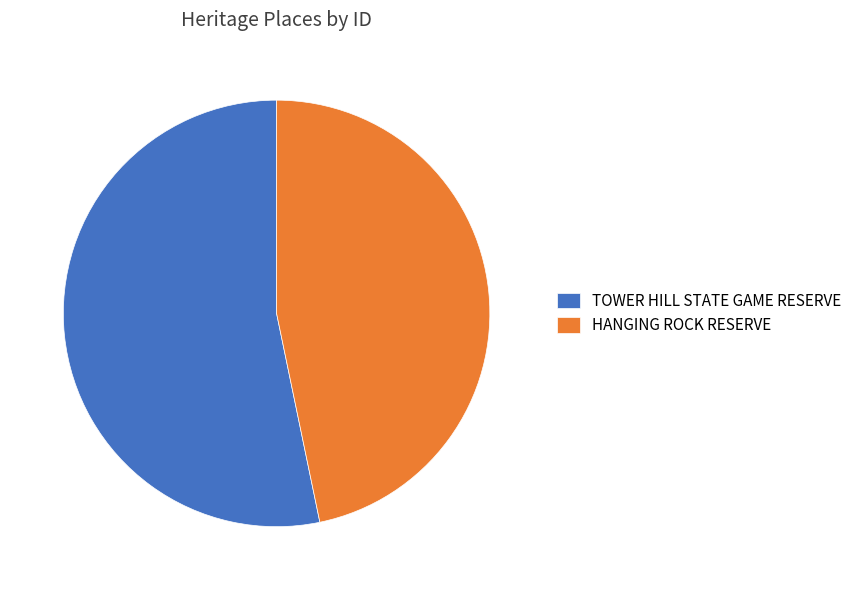

Do HANGING ROCK RESERVE and TOWER HILL STATE GAME RESERVE together represent more than half of the pie?

Yes